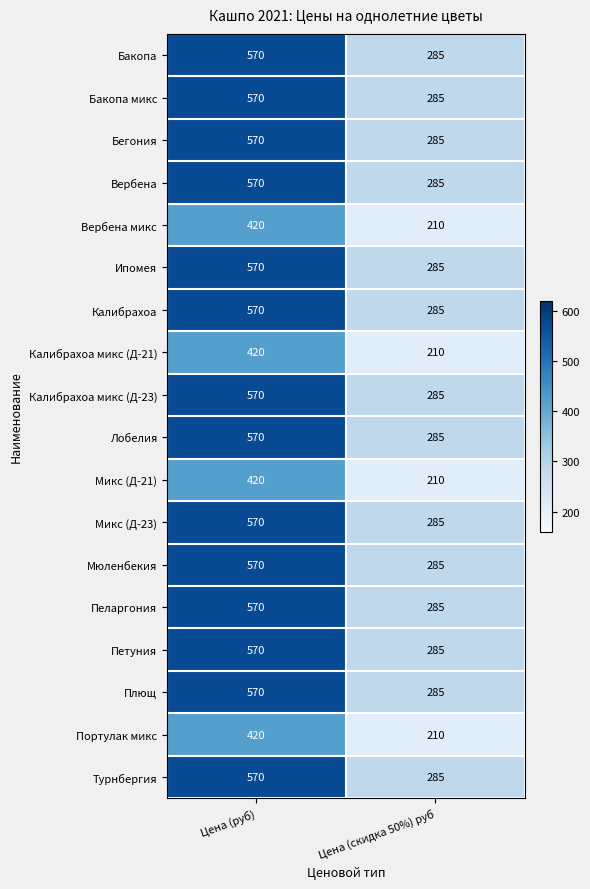

What is the total value across all series at Цена (скидка 50%) руб?

4830